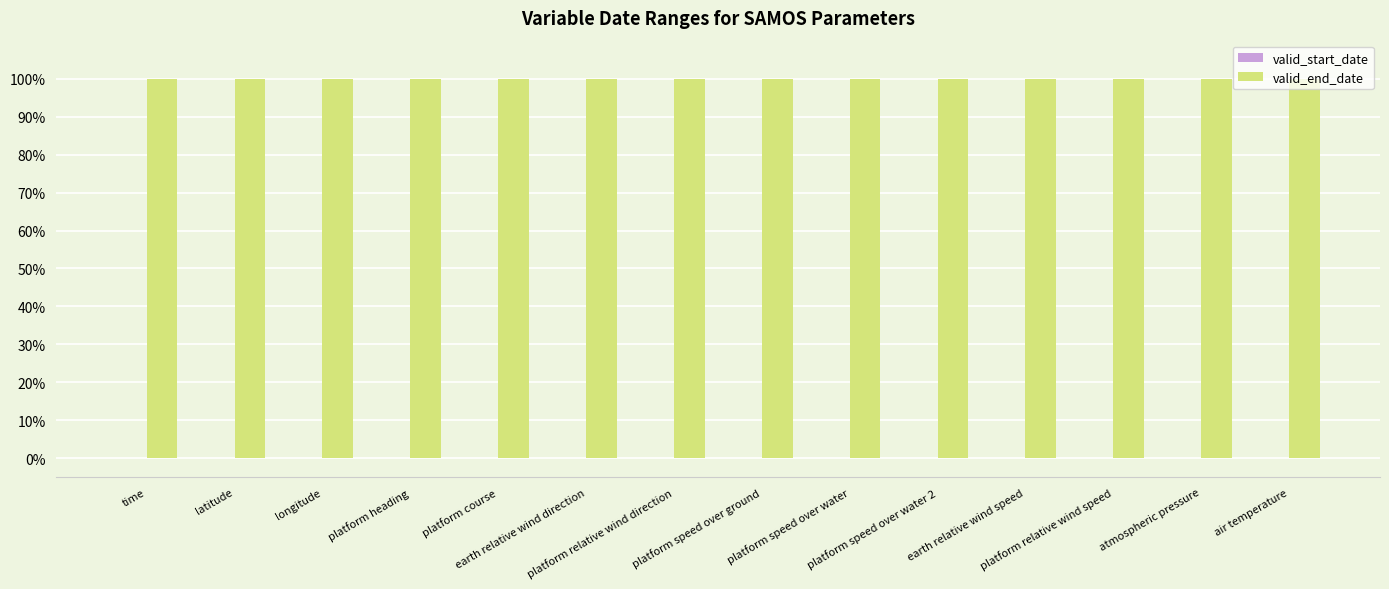

What is the label of the 11th bar from the right?

platform heading